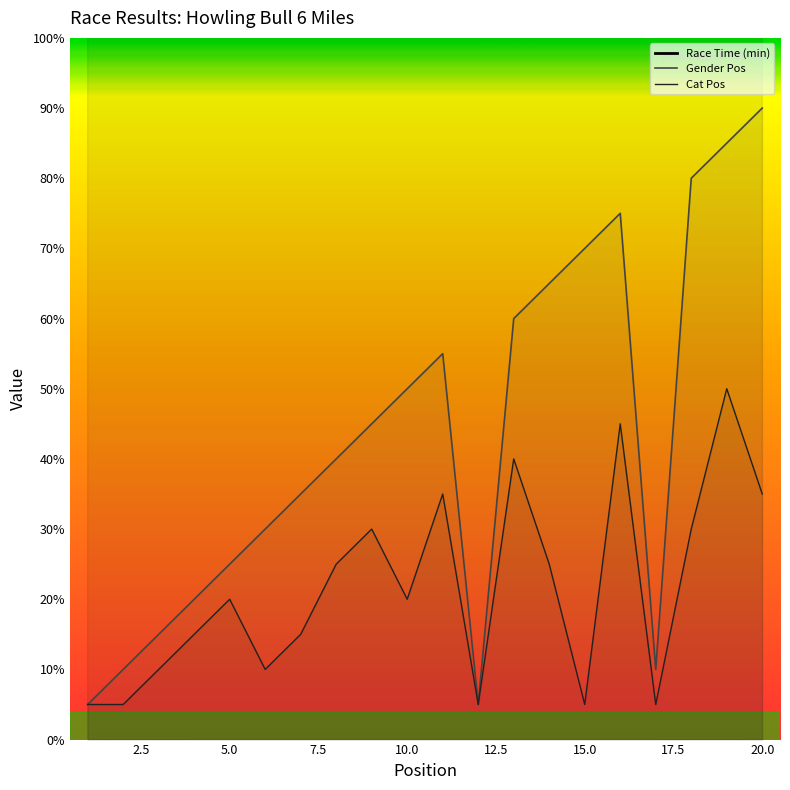

Which series has the largest range (max minus min)?

Gender Pos